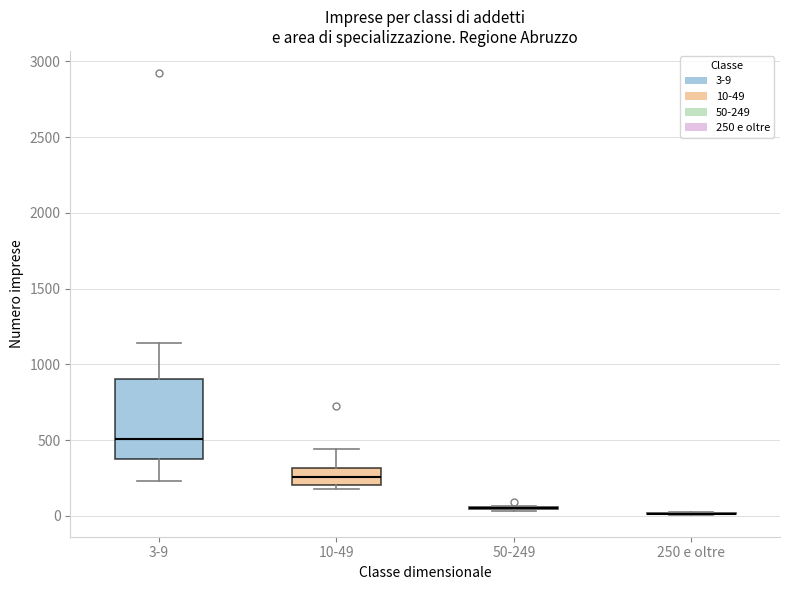

Where does the upper whisker of the box for 3-9 end on the y-axis? The values are not printed on the chart, so give them approximately, as read against the axis.

1150